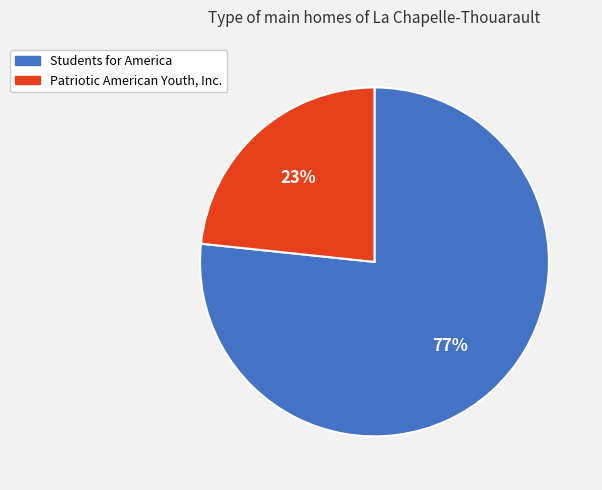

What percentage is the Students for America slice, to the nearest percent?

77%